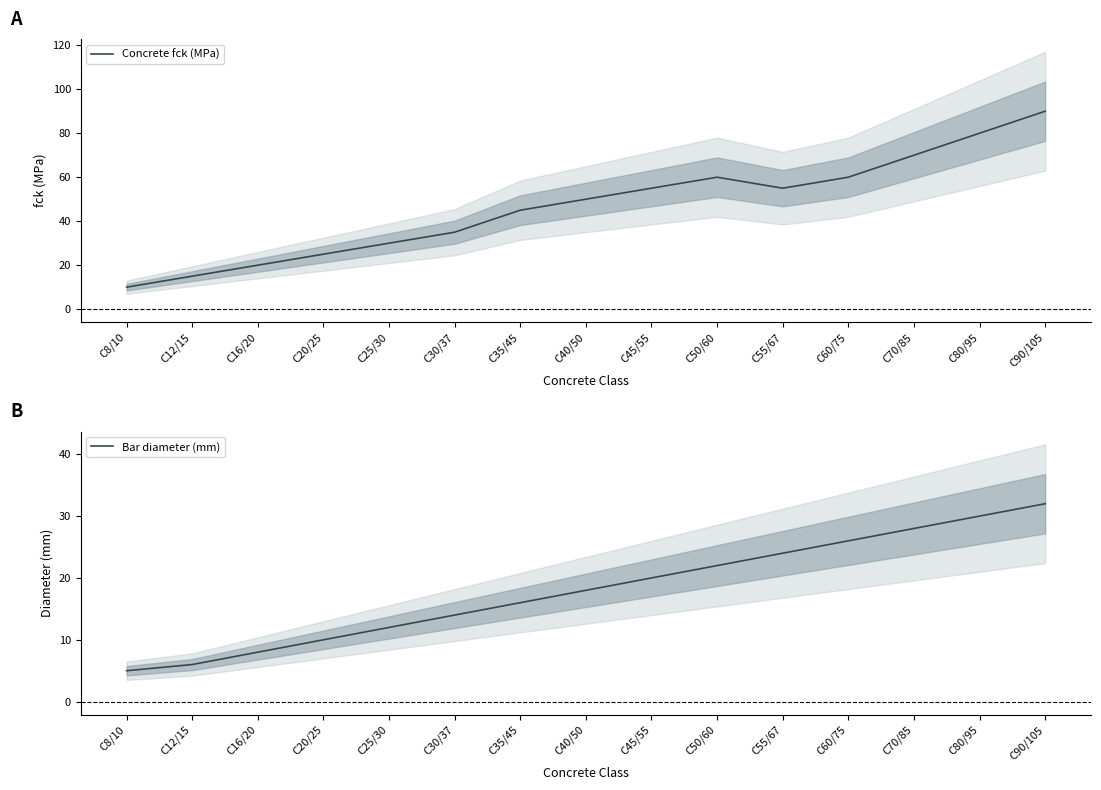

True or false: Bar diameter (mm) and Concrete fck (MPa) intersect in this chart.

False